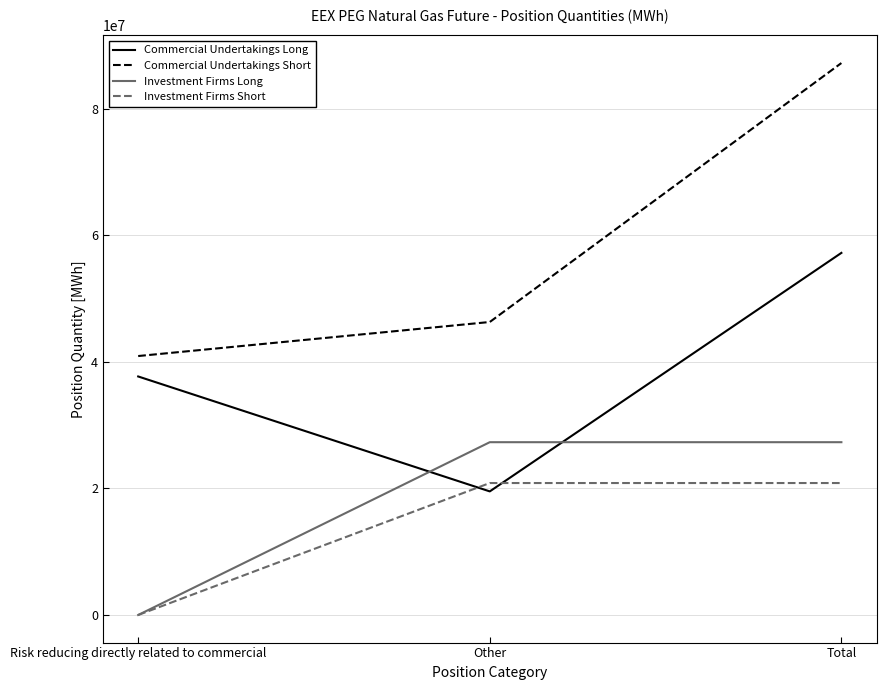

Count the Commercial Undertakings Short values in the range 40914273 to 87206360.

3